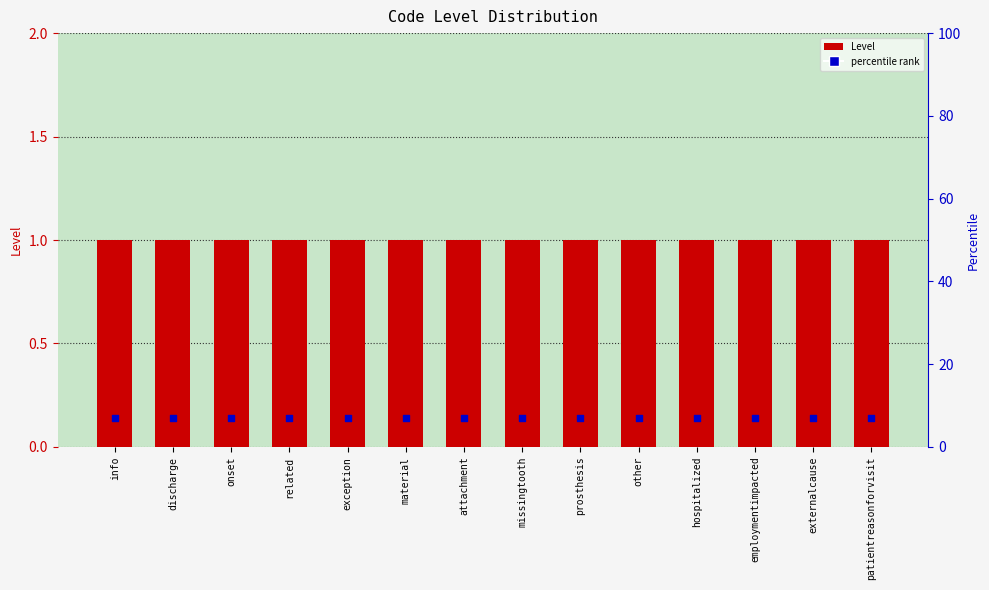

Which series reaches the minimum Y coordinate?

Level